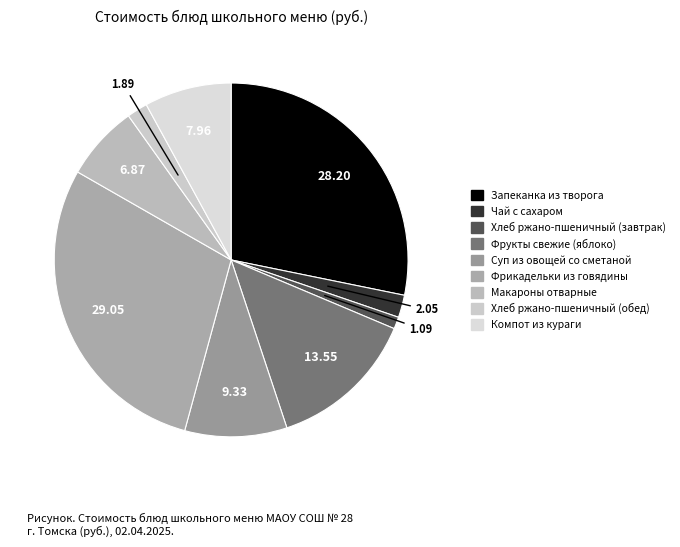

Between Фрикадельки из говядины and Макароны отварные, which is larger?

Фрикадельки из говядины